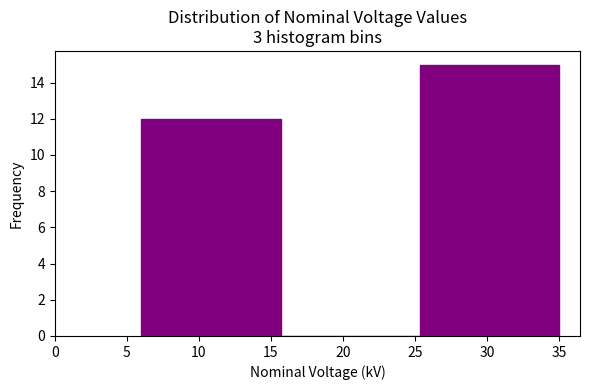

Over which range of the x-axis is the bar tallest?

25.5 to 35.0